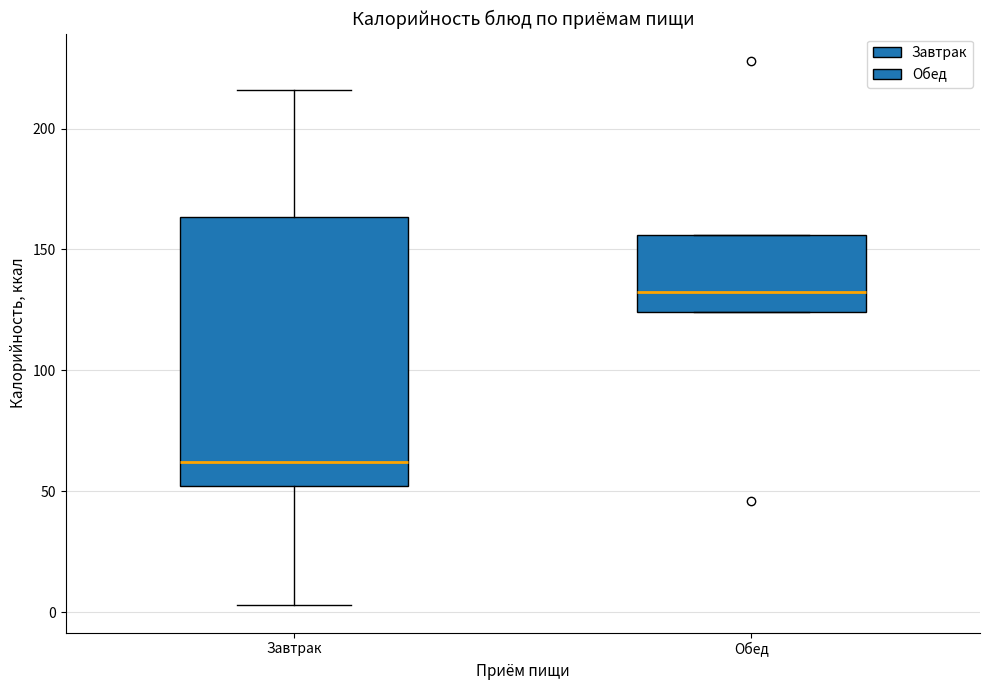

Reading left to right, transcribe this box plot: for each box, give where its median line is, the range the box spans, and where its two whiskers end, as read against the y-axis. The values are not printed on the chart, so give them approximately, as read against the axis.

Завтрак: median 60, box 50 to 165, whiskers 5 to 215
Обед: median 135, box 125 to 155, whiskers 125 to 155